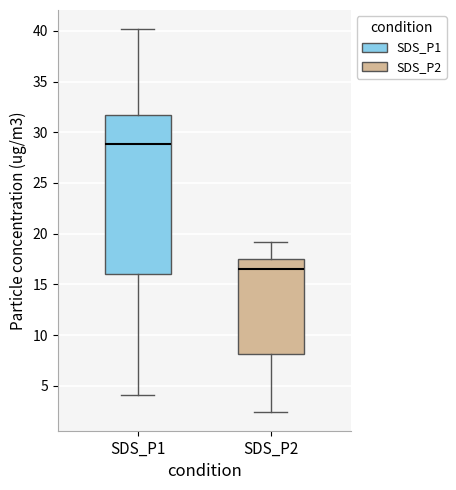

Reading left to right, transcribe this box plot: for each box, give where its median line is, the range the box spans, and where its two whiskers end, as read against the y-axis. The values are not printed on the chart, so give them approximately, as read against the axis.

SDS_P1: median 29.0, box 16.0 to 31.5, whiskers 4.0 to 40.0
SDS_P2: median 16.5, box 8.0 to 17.5, whiskers 2.5 to 19.0